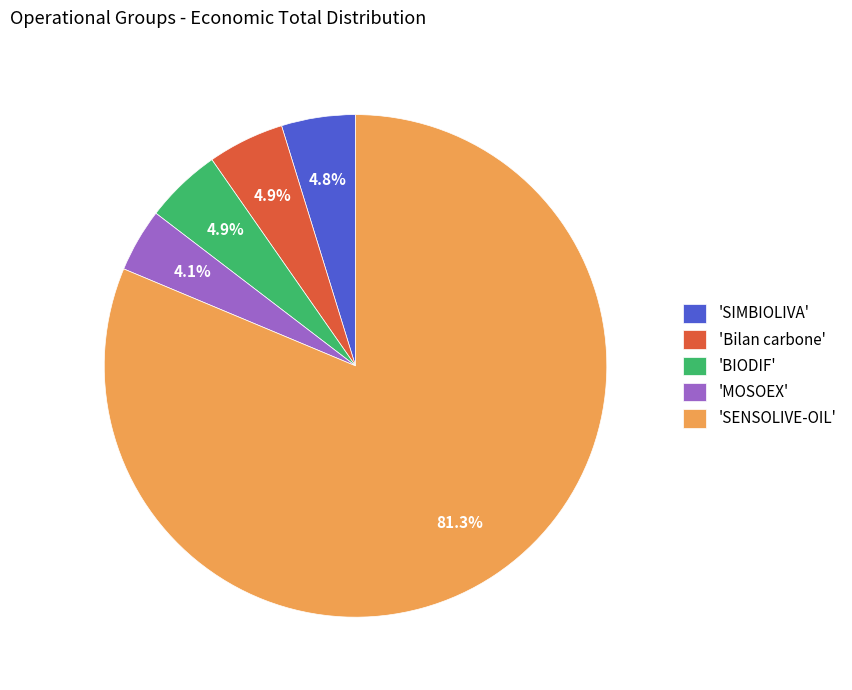

What is the smallest slice in the pie chart?

'MOSOEX'